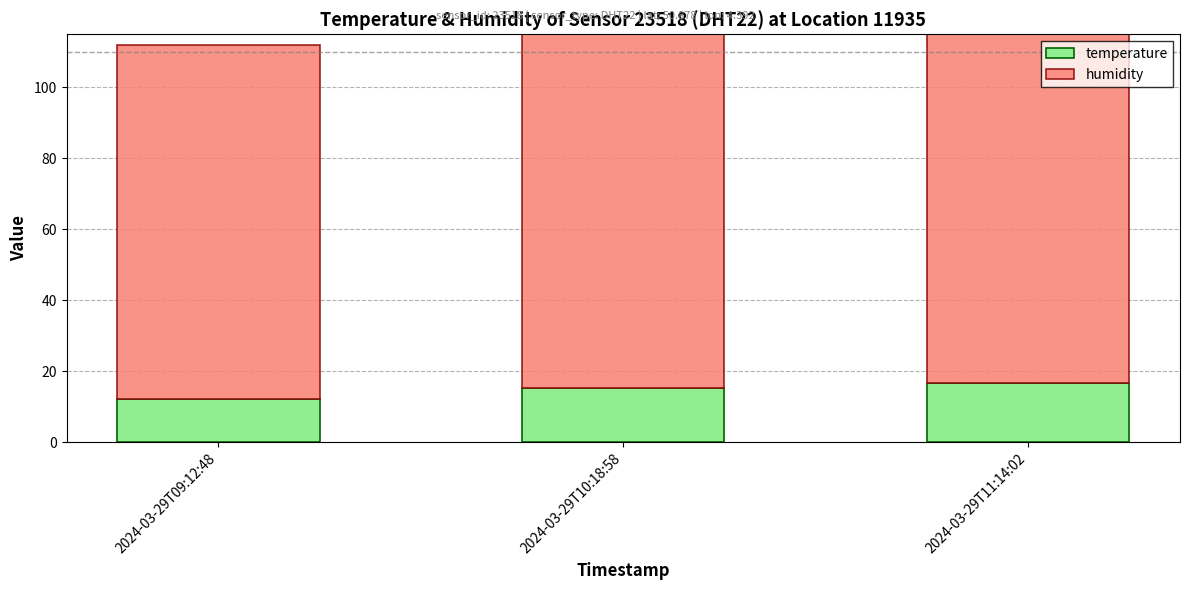

Reading left to right, what are all the values shown in this chart?

temperature: 12.2	15.4	16.6
humidity: 99.9	99.9	99.9